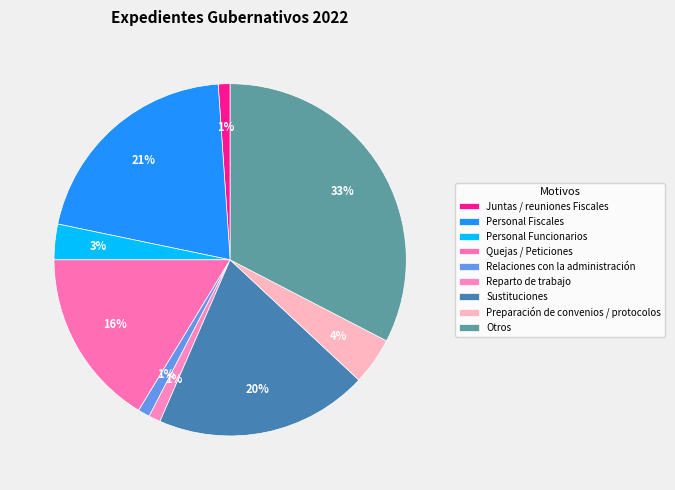

To the nearest percent, what portion does Reparto de trabajo represent?

1%